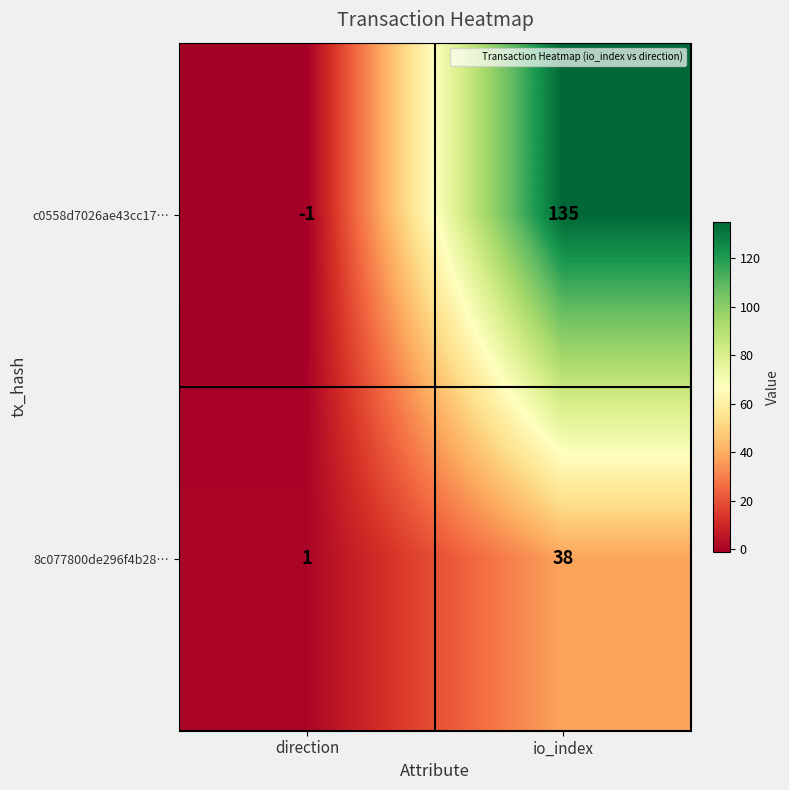

Where is c0558d7026ae43cc17… nearest to the value 67?

direction